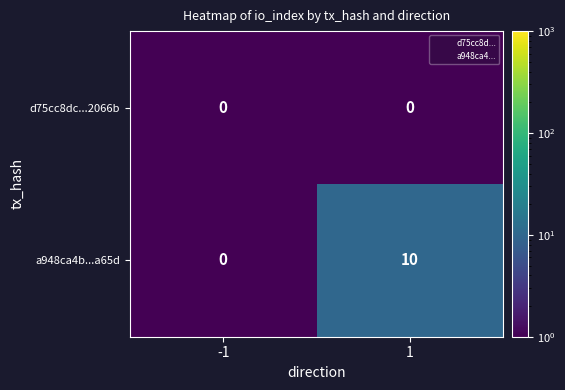

The value of d75cc8dc...2066b at 1 is 0. True or false?

True